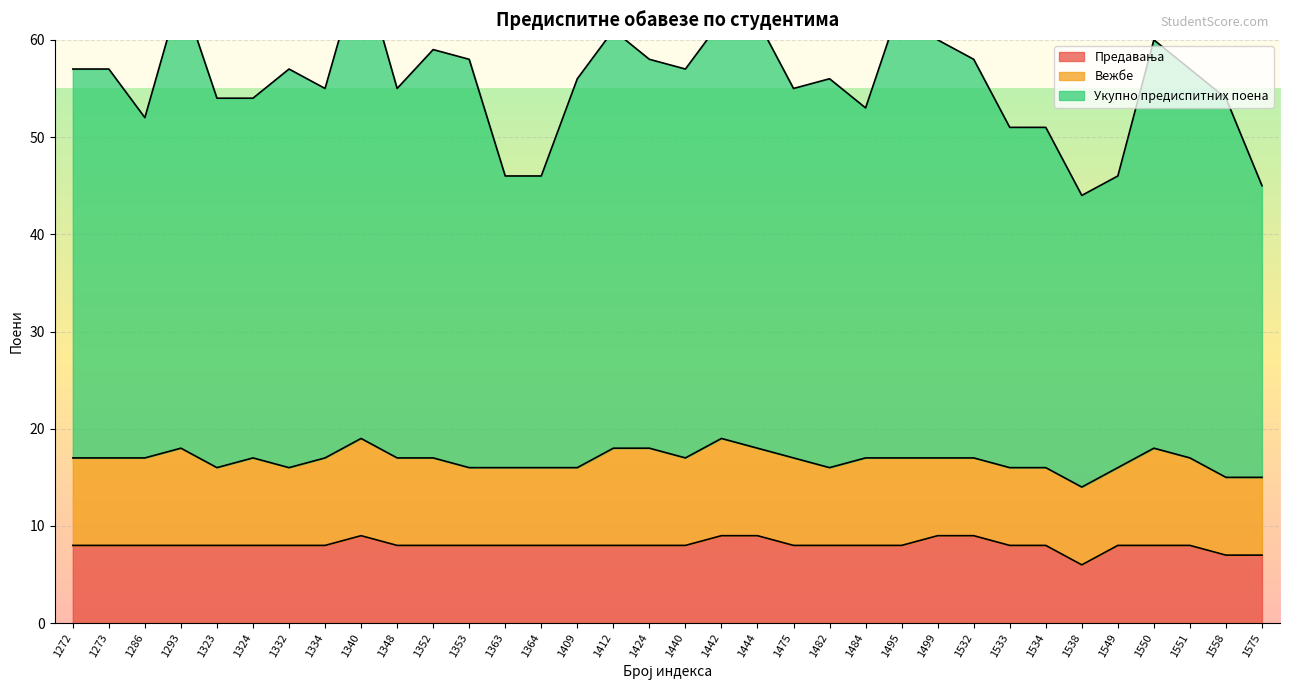

At how many categories does at least one series exceed 67?

1